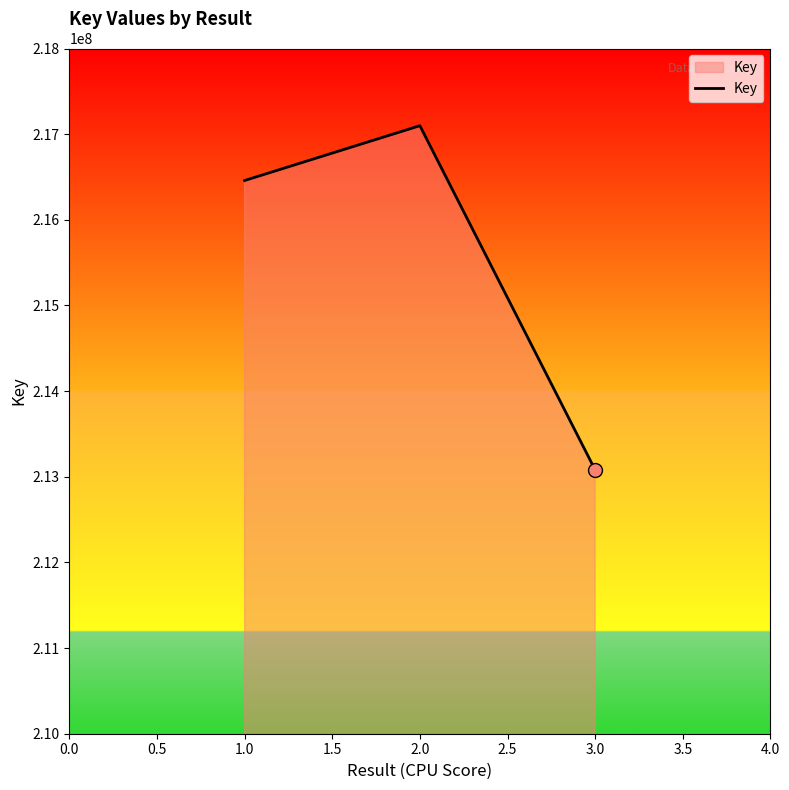

Approximately how many times larger is the value at 2.0 compared to 3.0?

1.0